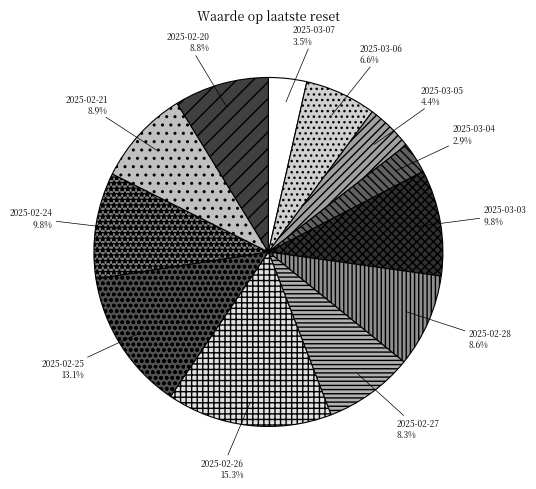

Combined, do 2025-02-28 and 2025-02-24 account for over 50%?

No